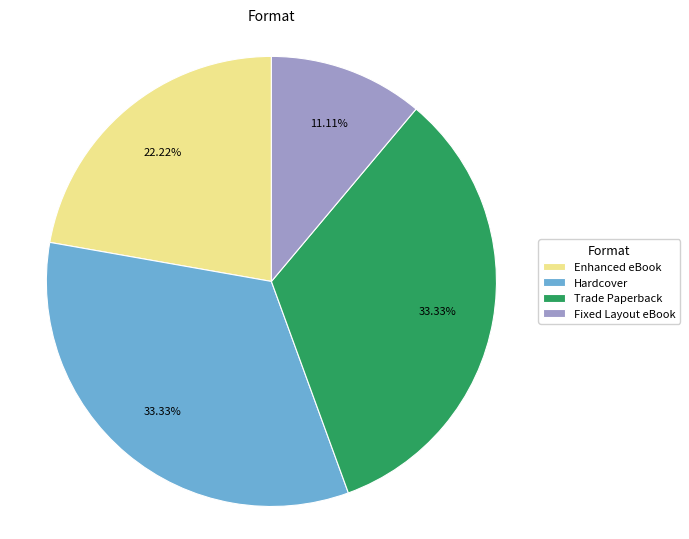

Which category has the smallest portion of the pie?

Fixed Layout eBook